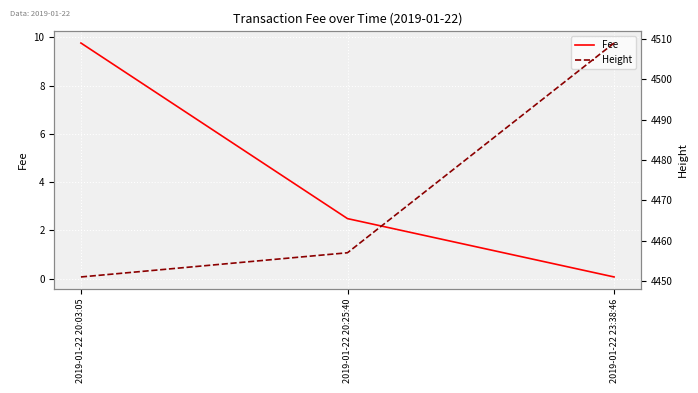

Rank the categories by Height value from highest to lowest.

2019-01-22 23:38:46, 2019-01-22 20:25:40, 2019-01-22 20:03:05